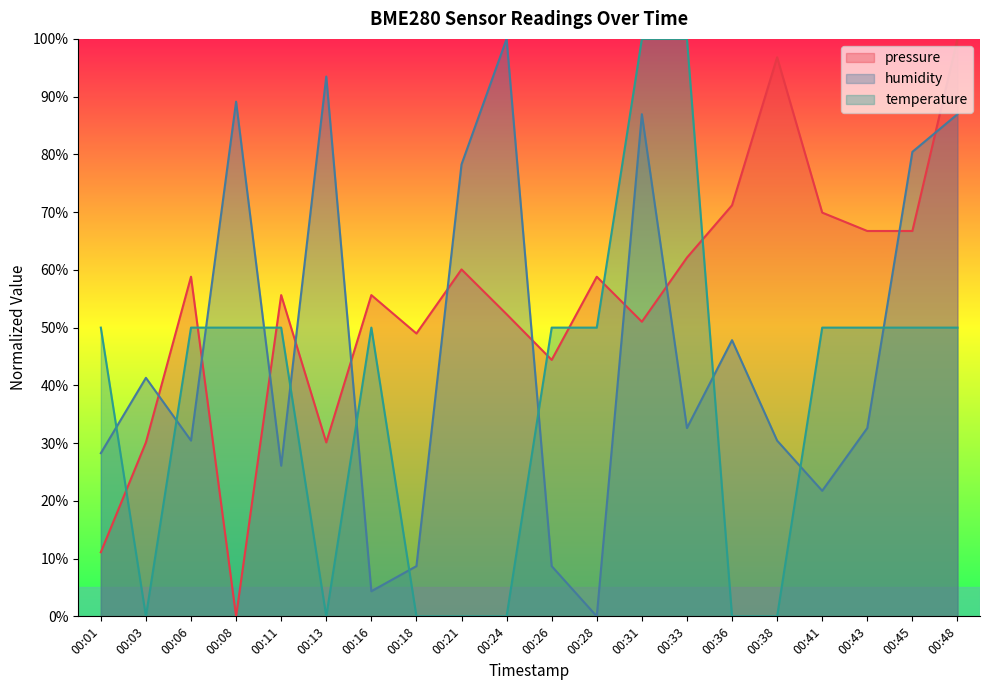

Which category has the highest value in the temperature series?

00:31